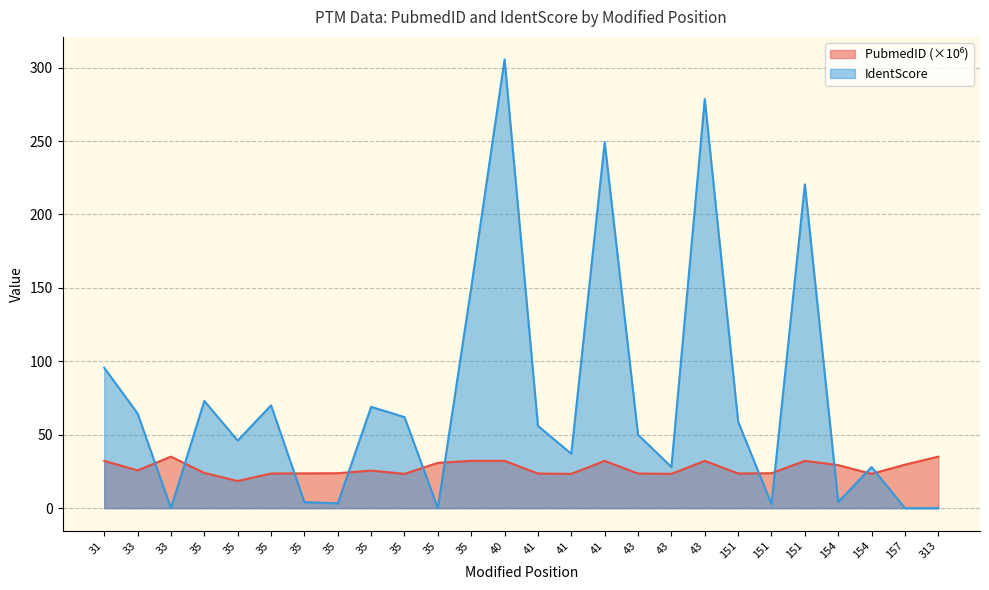

What are all the series names shown in the legend?

PubmedID, IdentScore